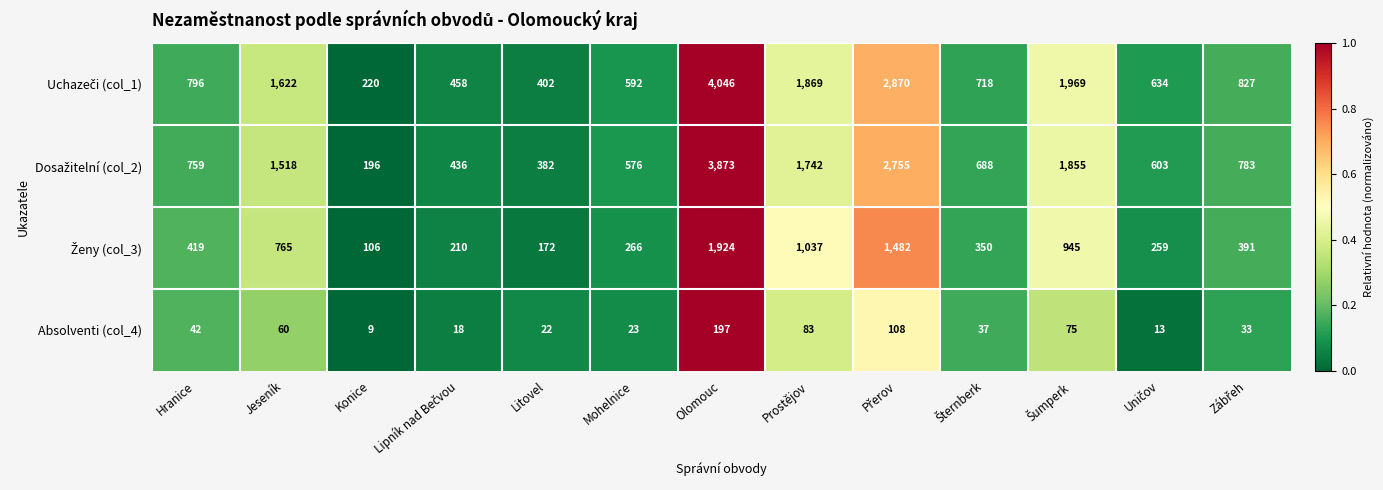

Count the number of categories in the chart.

13